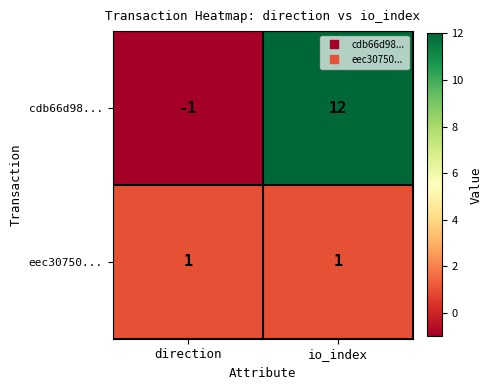

Reading left to right, list all the values displayed in this chart.

cdb66d98...: direction=-1	io_index=12
eec30750...: direction=1	io_index=1